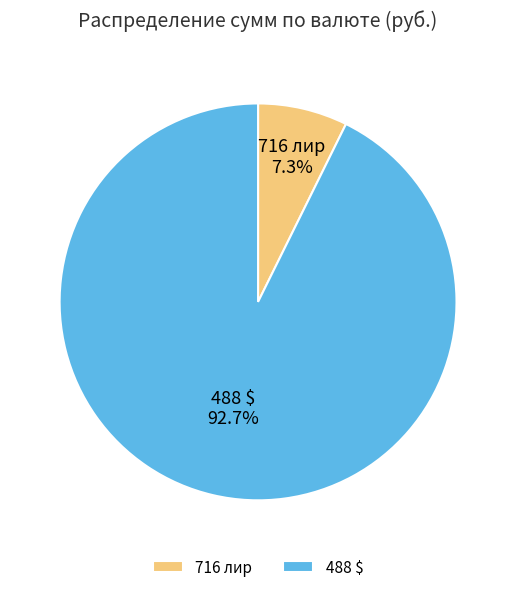

What is the smallest slice in the pie chart?

716 лир